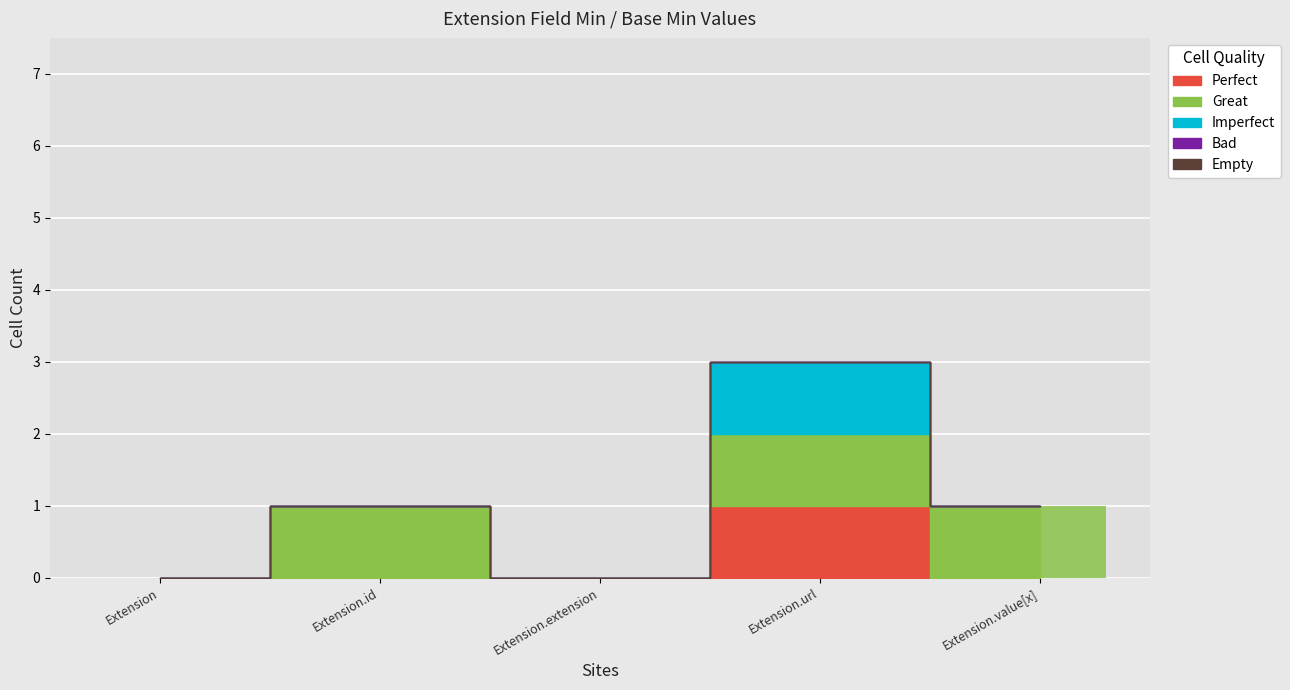

Count the Imperfect values in the range 0 to 1.

5